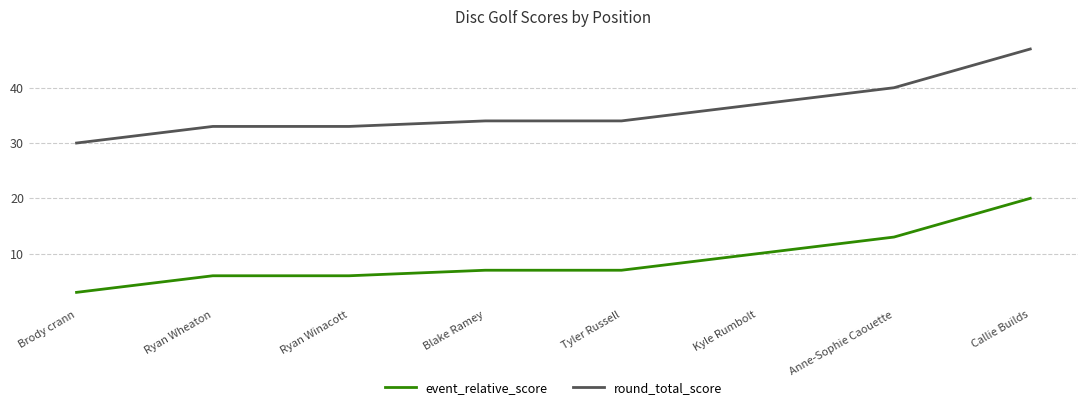

Where is event_relative_score nearest to the value 11?

Kyle Rumbolt